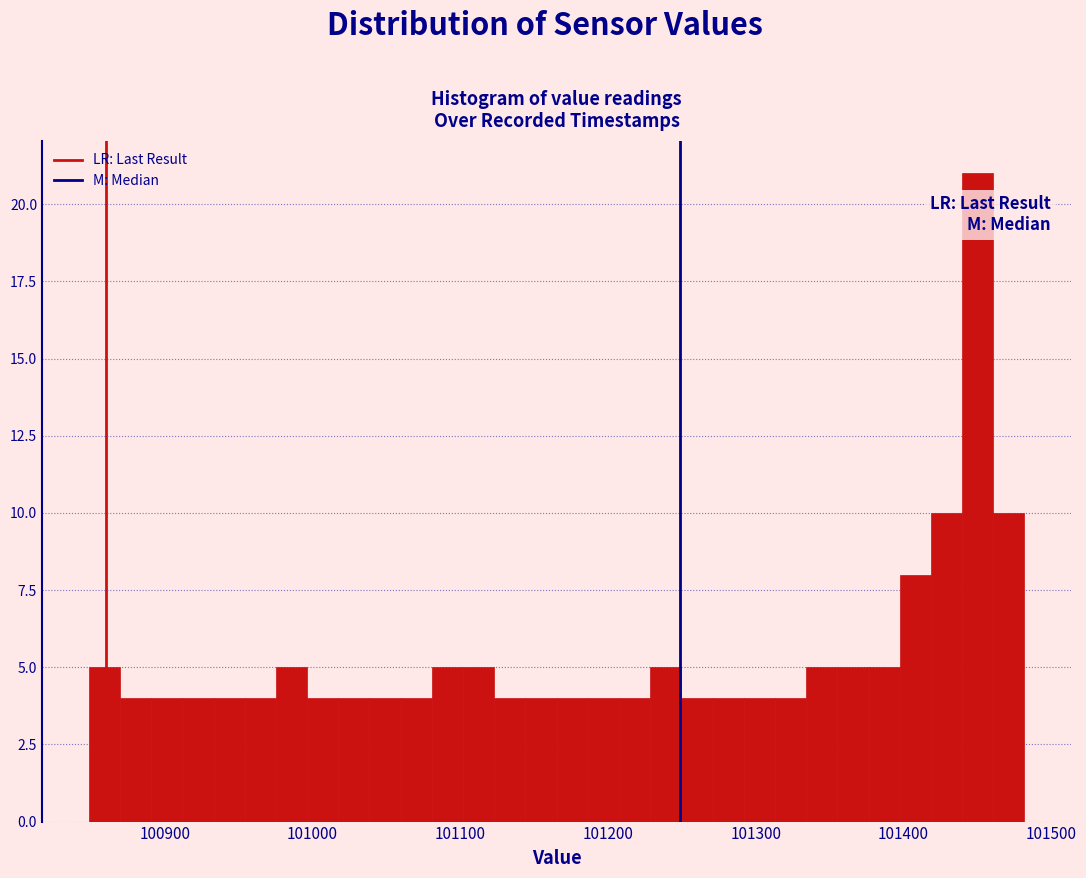

Around what value on the x-axis is the tallest bar? Give the approximate position of its centre, as read against the axis.

101450